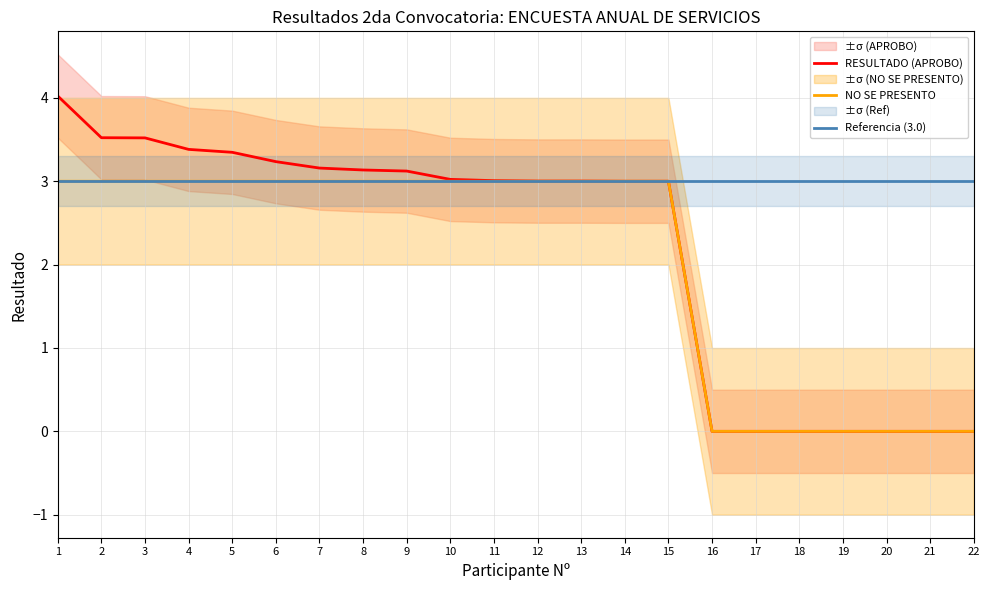

What is the value of the RESULTADO (APROBO) point at the 11th from the left?

3.0